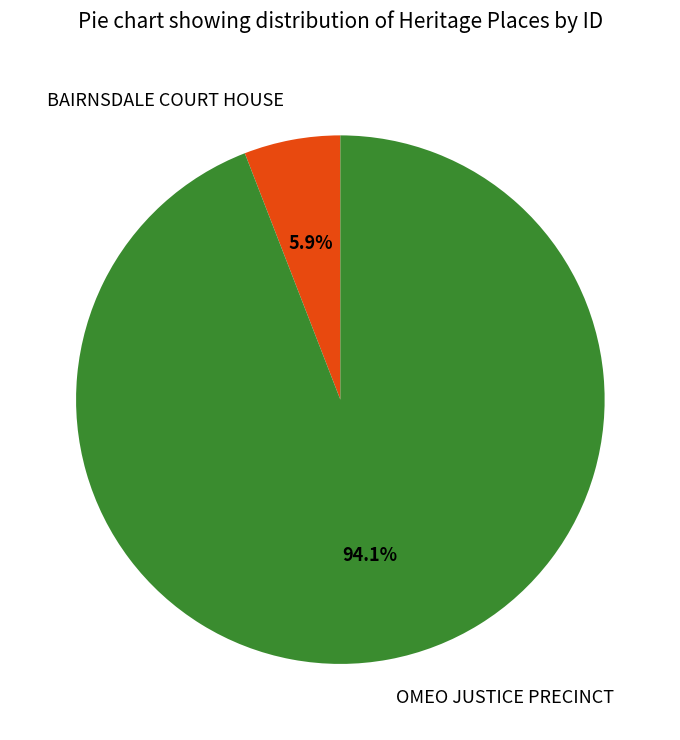

The BAIRNSDALE COURT HOUSE slice represents 13% of the pie. True or false?

False